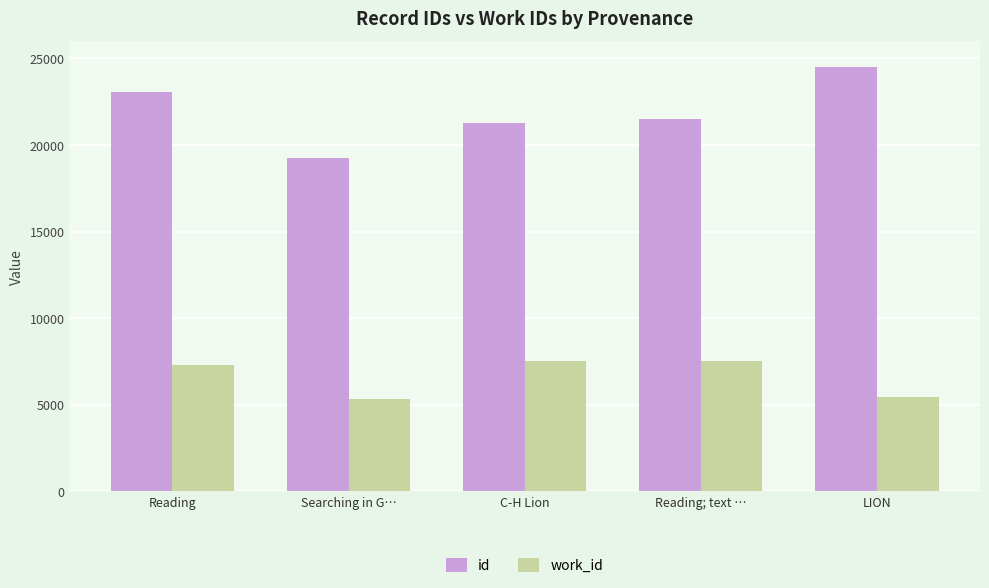

What is the average value of the id series?

21906.0